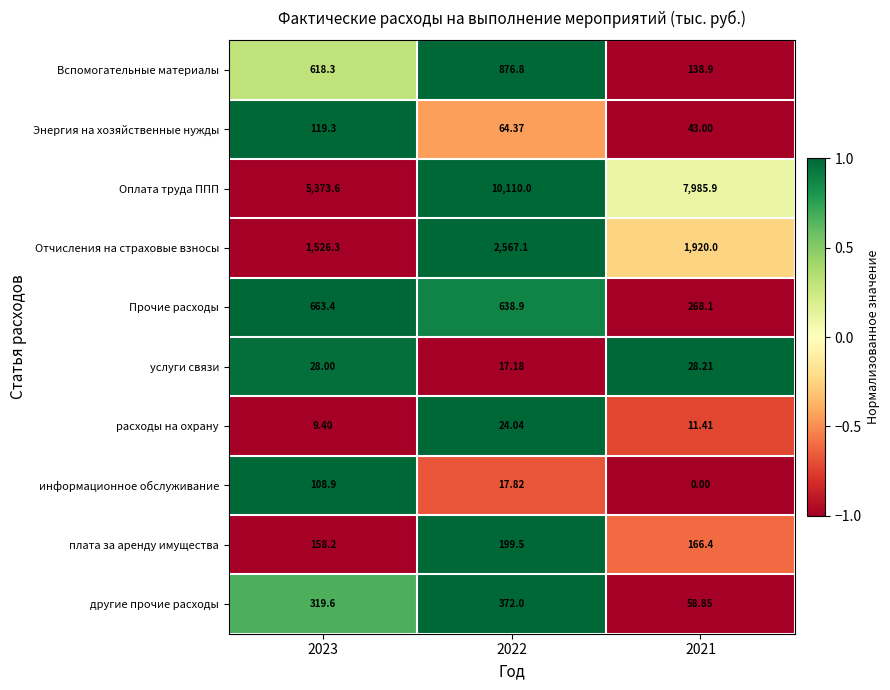

At 2023, list the series in order from largest to smallest.

Оплата труда ППП, Отчисления на страховые взносы, Прочие расходы, Вспомогательные материалы, другие прочие расходы, плата за аренду имущества, Энергия на хозяйственные нужды, информационное обслуживание, услуги связи, расходы на охрану